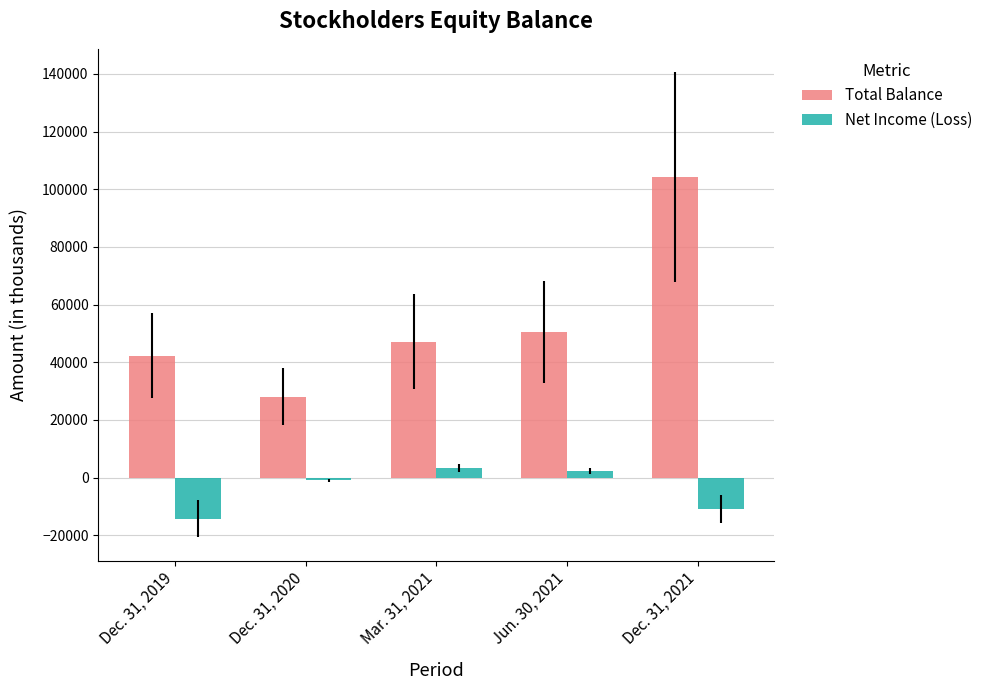

What position from the left is Jun. 30, 2021?

4